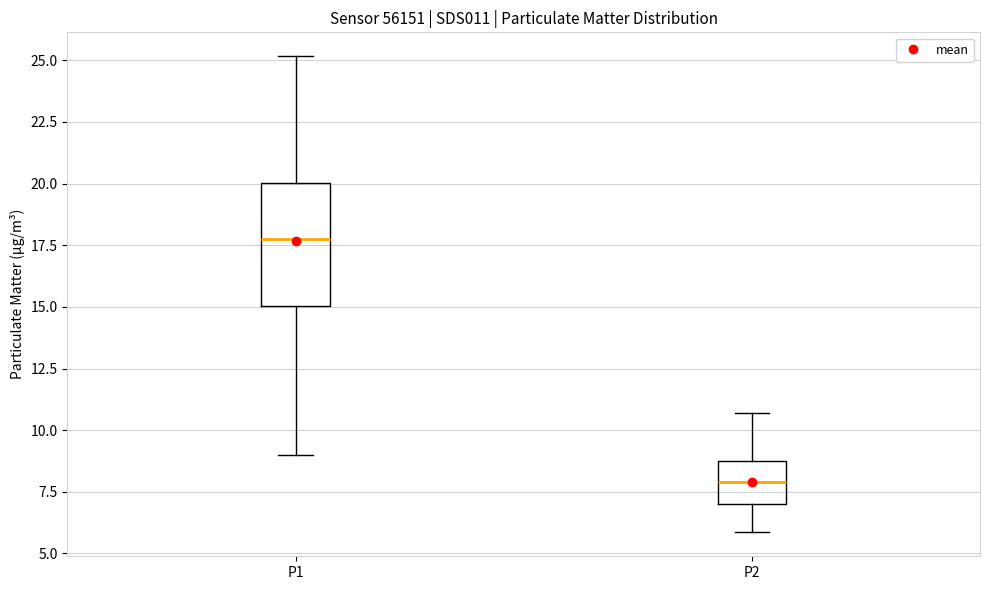

Reading left to right, read every box against the y-axis: the position of its median line, the range the box covers, and the ends of its whiskers. The values are not printed on the chart, so give them approximately, as read against the axis.

P1: median 18.0, box 15.0 to 20.0, whiskers 9.0 to 25.0
P2: median 8.0, box 7.0 to 9.0, whiskers 6.0 to 10.5